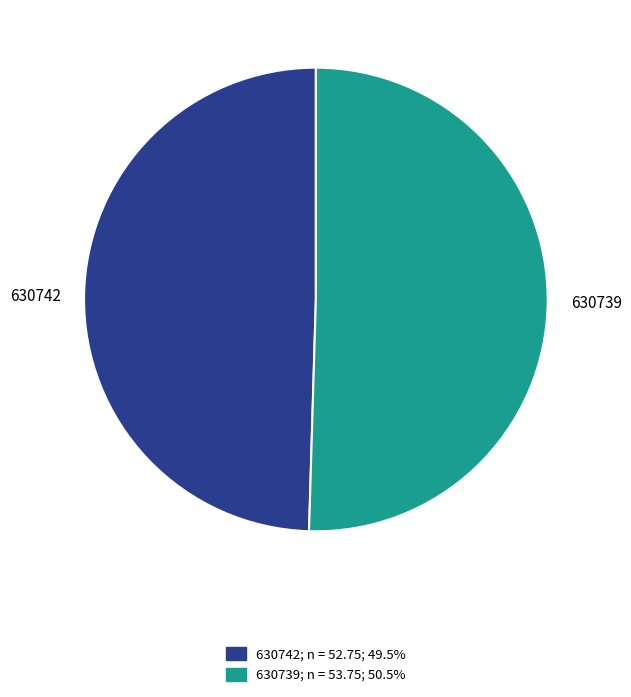

Do 630739 and 630742 together represent more than half of the pie?

Yes